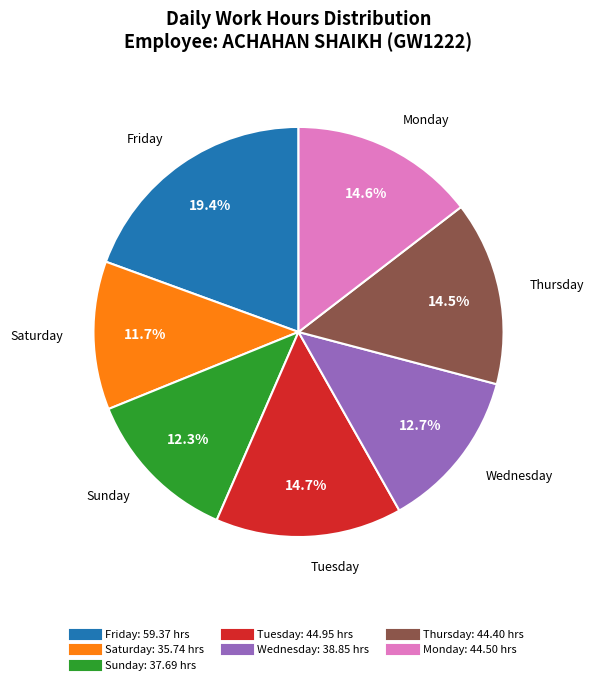

Is there a majority slice in this chart?

No